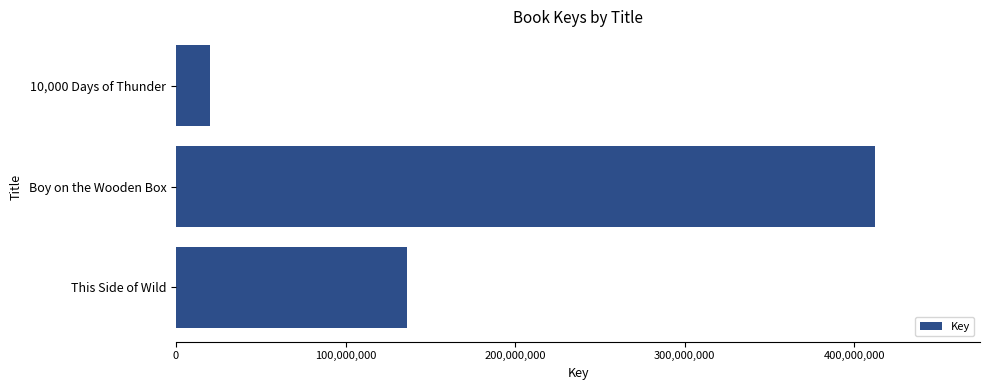

What is the change in value from This Side of Wild to Boy on the Wooden Box?

+276075292